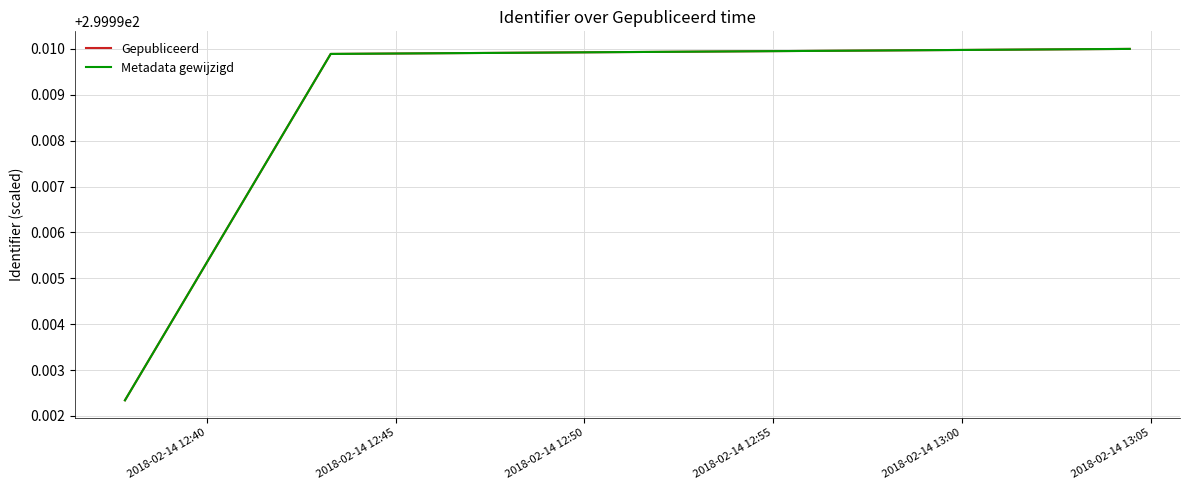

Does the chart display data point markers on the line(s)?

No